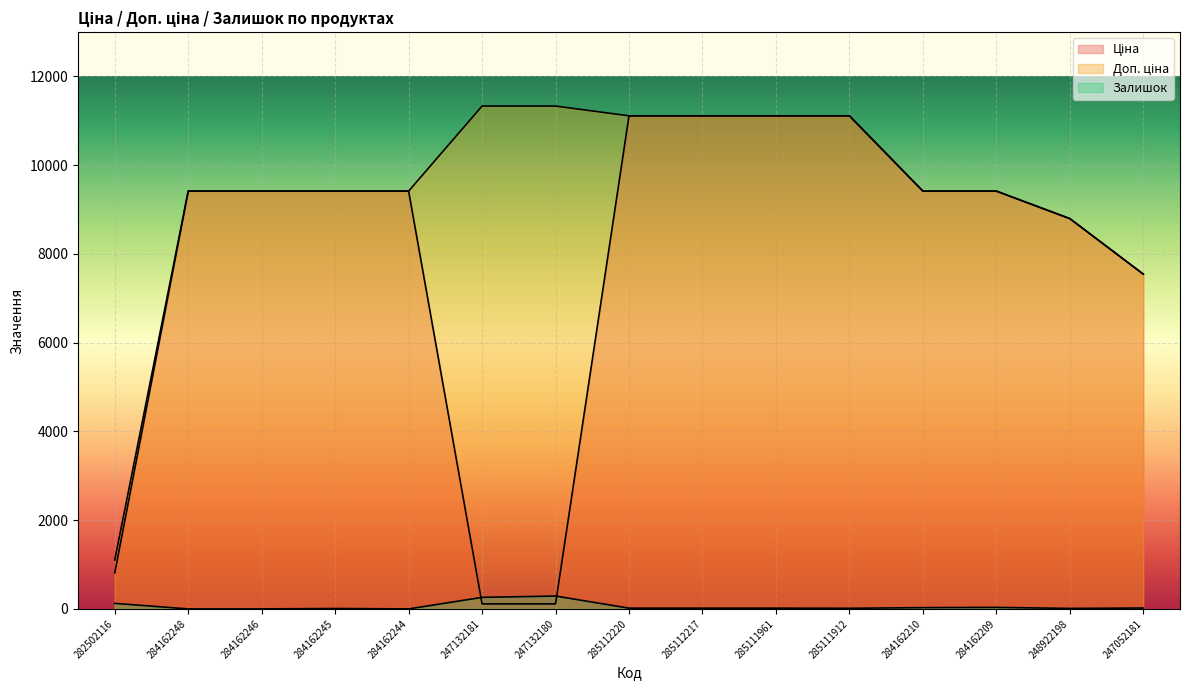

Where does the Доп. ціна series first go above 9416?

284162248